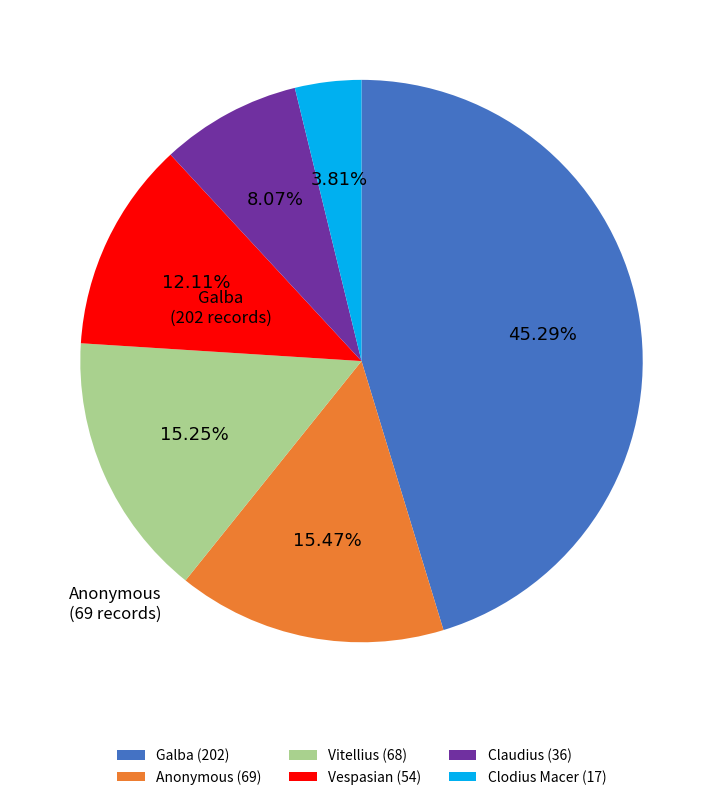

Is there any slice that represents more than half of the pie?

No